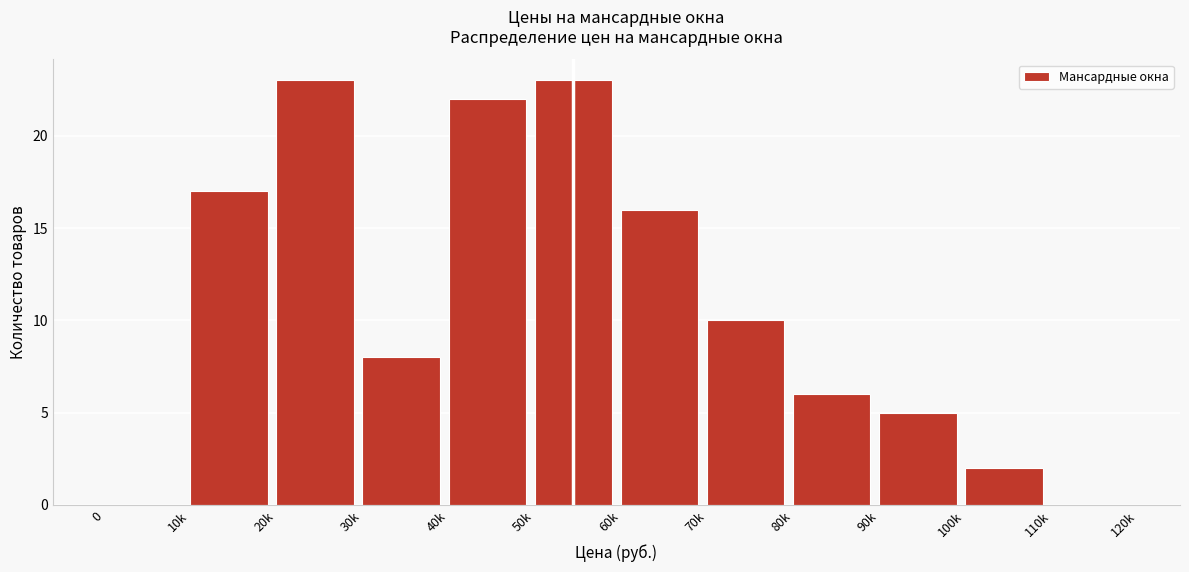

Reading left to right, list all the values displayed in this chart.

0=0	10k=17	20k=23	30k=8	40k=22	50k=23	60k=16	70k=10	80k=6	90k=5	100k=2	110k=0